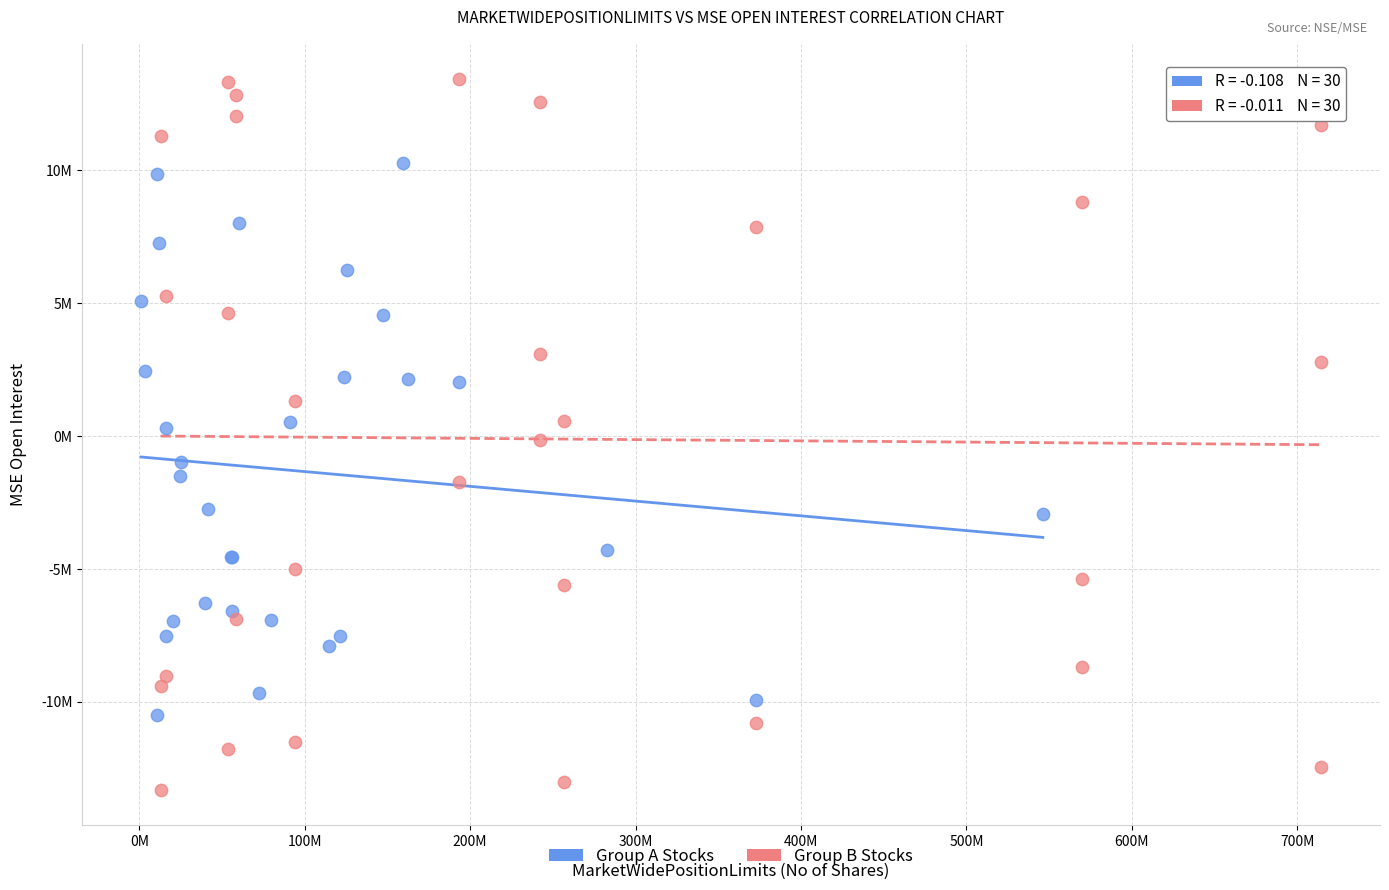

What are all the series names shown in the legend?

Group A Stocks, Group B Stocks